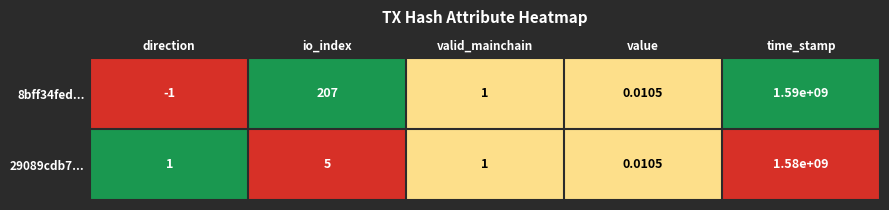

What is the greatest value displayed?

1590000000.0